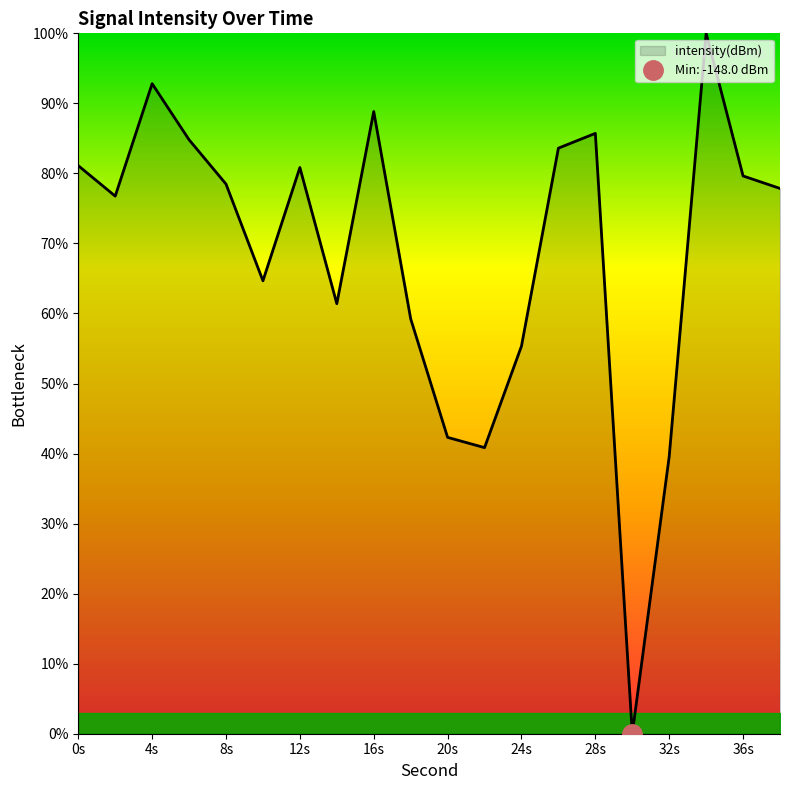

How many values are above zero?

19